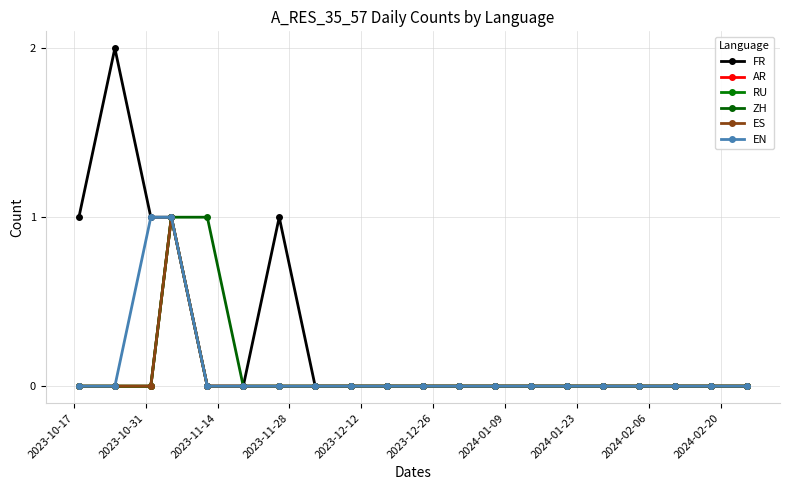

How many lines are shown in the chart?

6